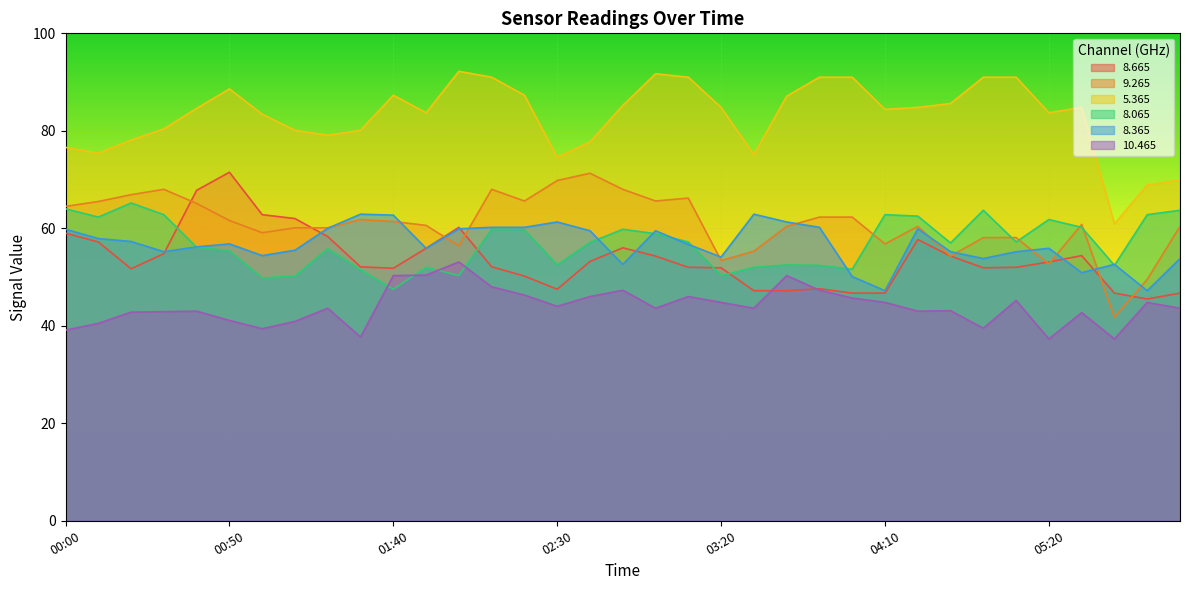

True or false:   9.265 and  10.465 intersect in this chart.

False